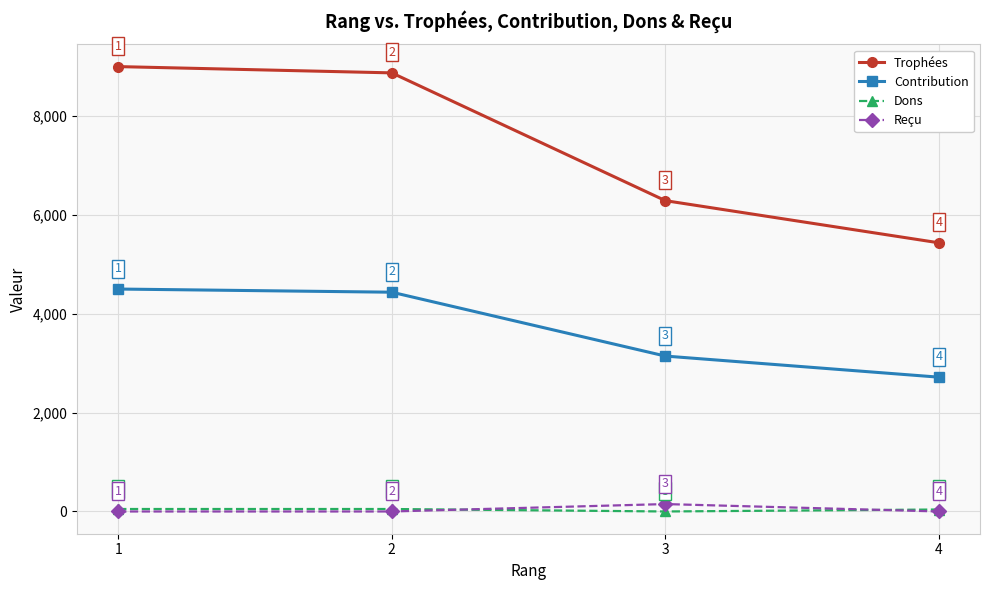

Rank the series by their maximum value, from highest to lowest.

Trophées, Contribution, Reçu, Dons